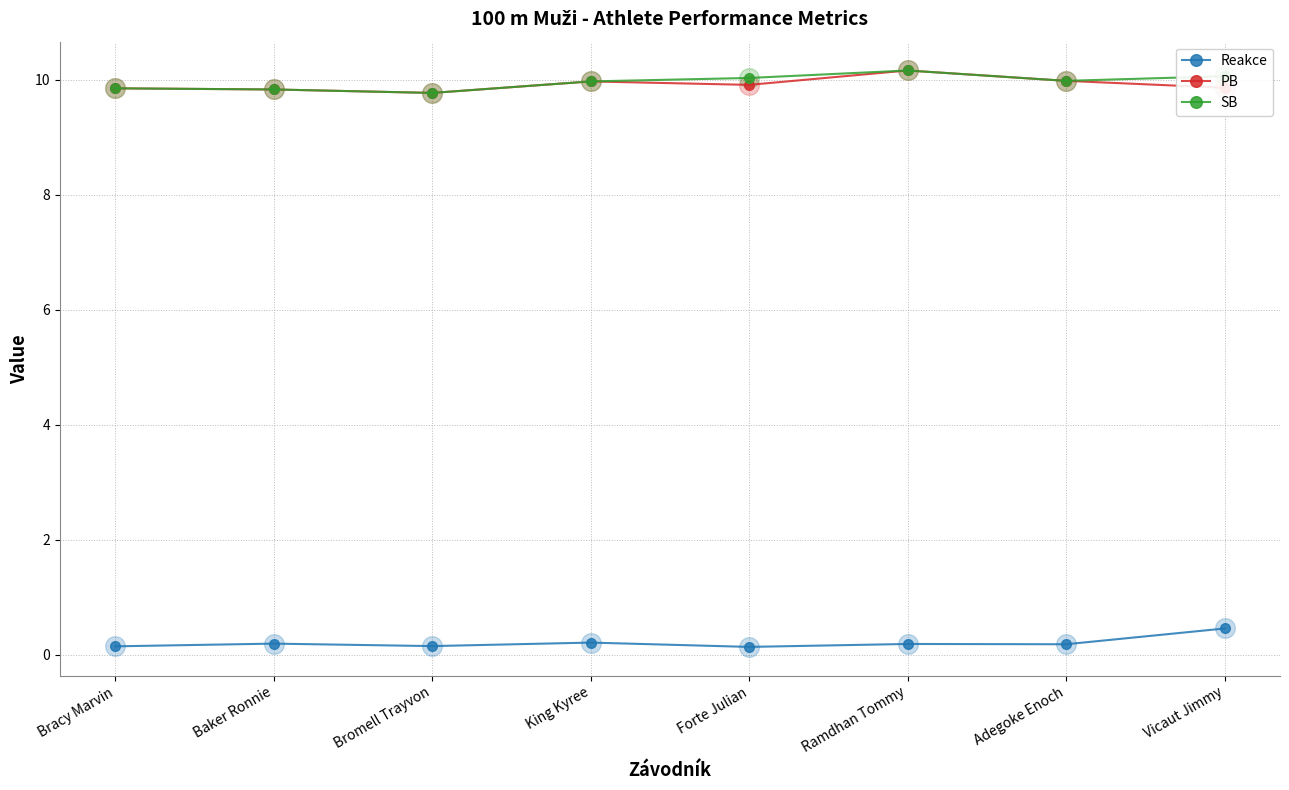

At how many categories does at least one series exceed 7?

8